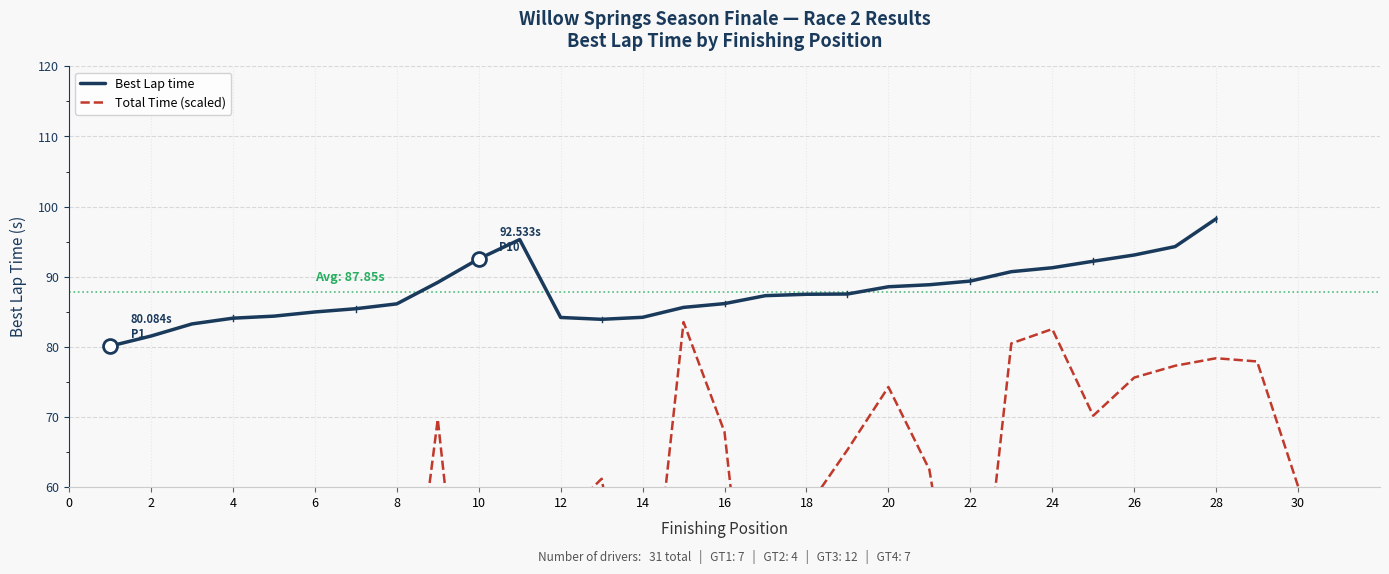

What is the lowest value of the Total Time (scaled) series?

10.9